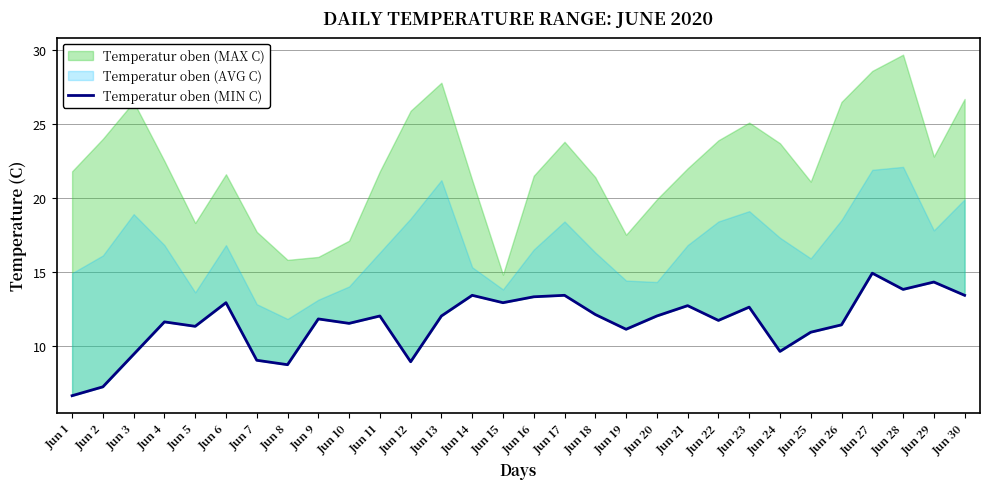

How many data points are less than 12?

15